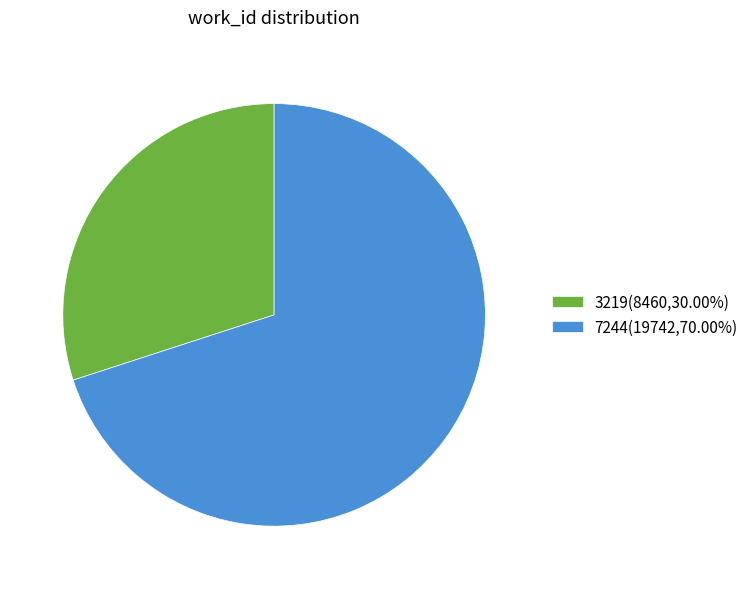

Which slice is the largest?

7244